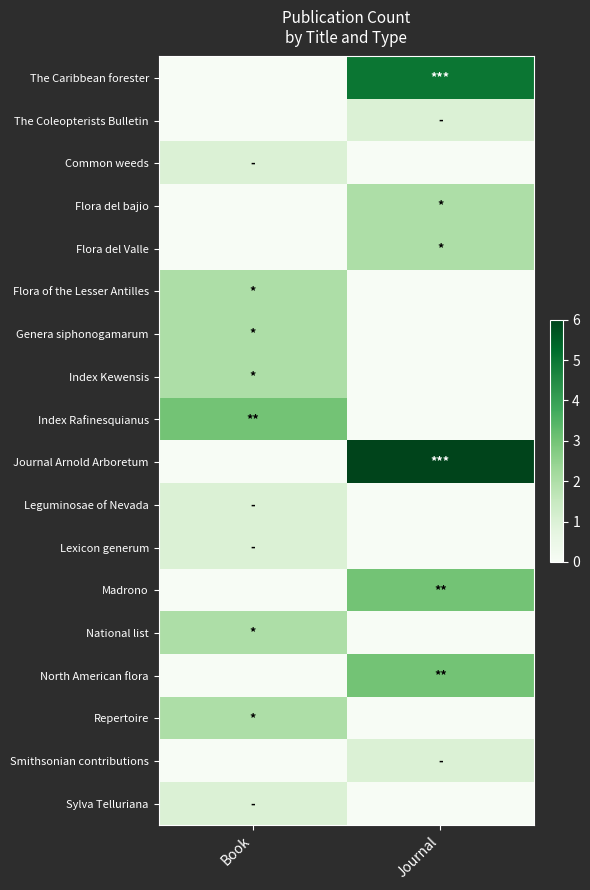

Reading left to right, list all the values displayed in this chart.

The Caribbean forester: Book=0	Journal=5
The Coleopterists Bulletin: Book=0	Journal=1
Common weeds: Book=1	Journal=0
Flora del bajio: Book=0	Journal=2
Flora del Valle: Book=0	Journal=2
Flora of the Lesser Antilles: Book=2	Journal=0
Genera siphonogamarum: Book=2	Journal=0
Index Kewensis: Book=2	Journal=0
Index Rafinesquianus: Book=3	Journal=0
Journal Arnold Arboretum: Book=0	Journal=6
Leguminosae of Nevada: Book=1	Journal=0
Lexicon generum: Book=1	Journal=0
Madrono: Book=0	Journal=3
National list: Book=2	Journal=0
North American flora: Book=0	Journal=3
Repertoire: Book=2	Journal=0
Smithsonian contributions: Book=0	Journal=1
Sylva Telluriana: Book=1	Journal=0